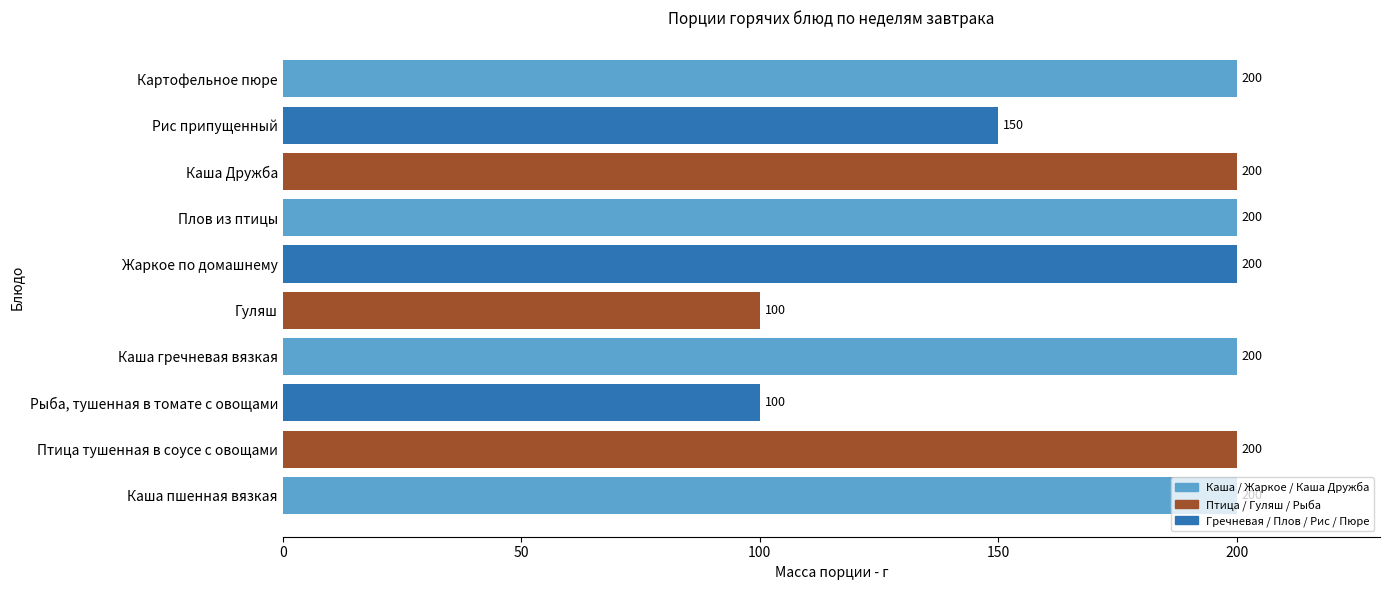

Count the values in the range 150 to 200.

8